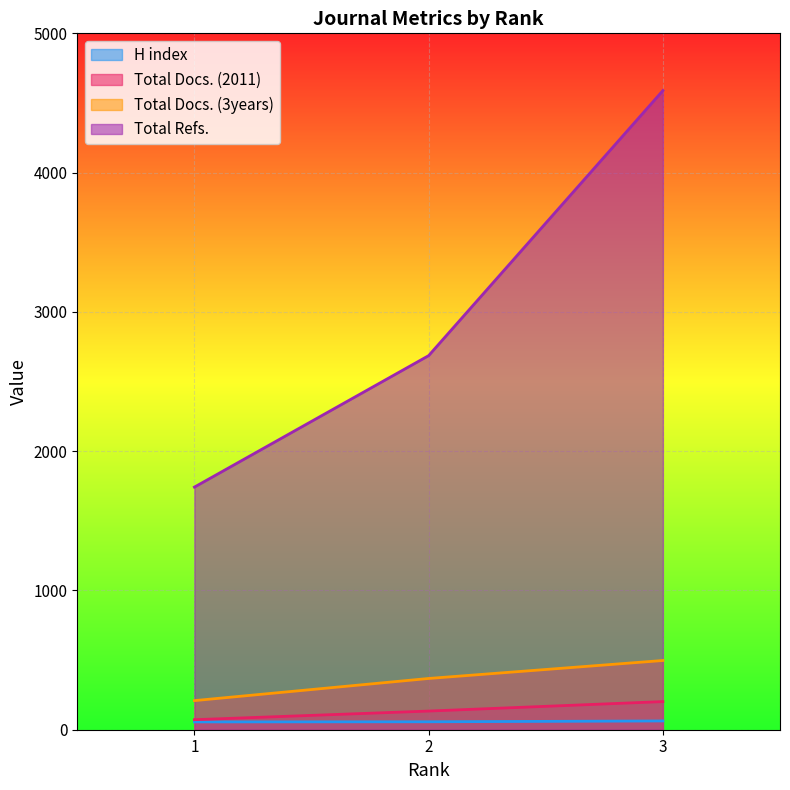

Which series has the largest range (max minus min)?

Total Refs.